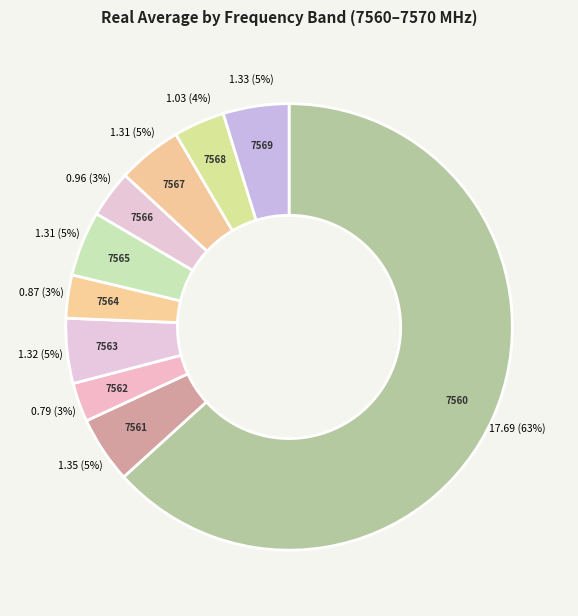

How many slices are in this pie chart?

10